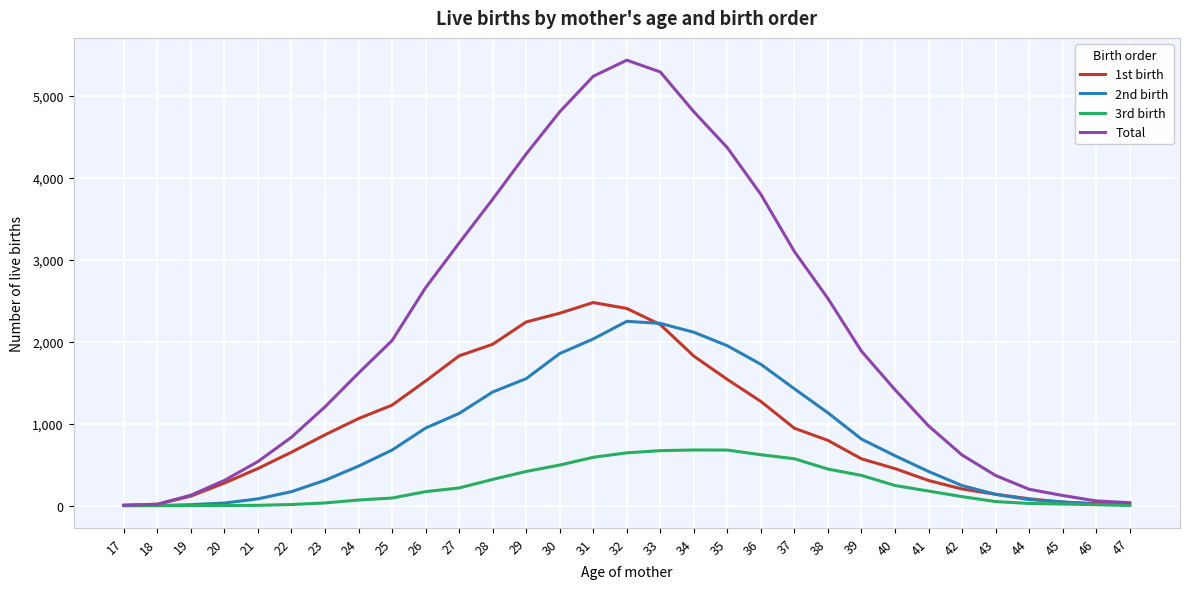

Which series has the largest total across all categories?

Total